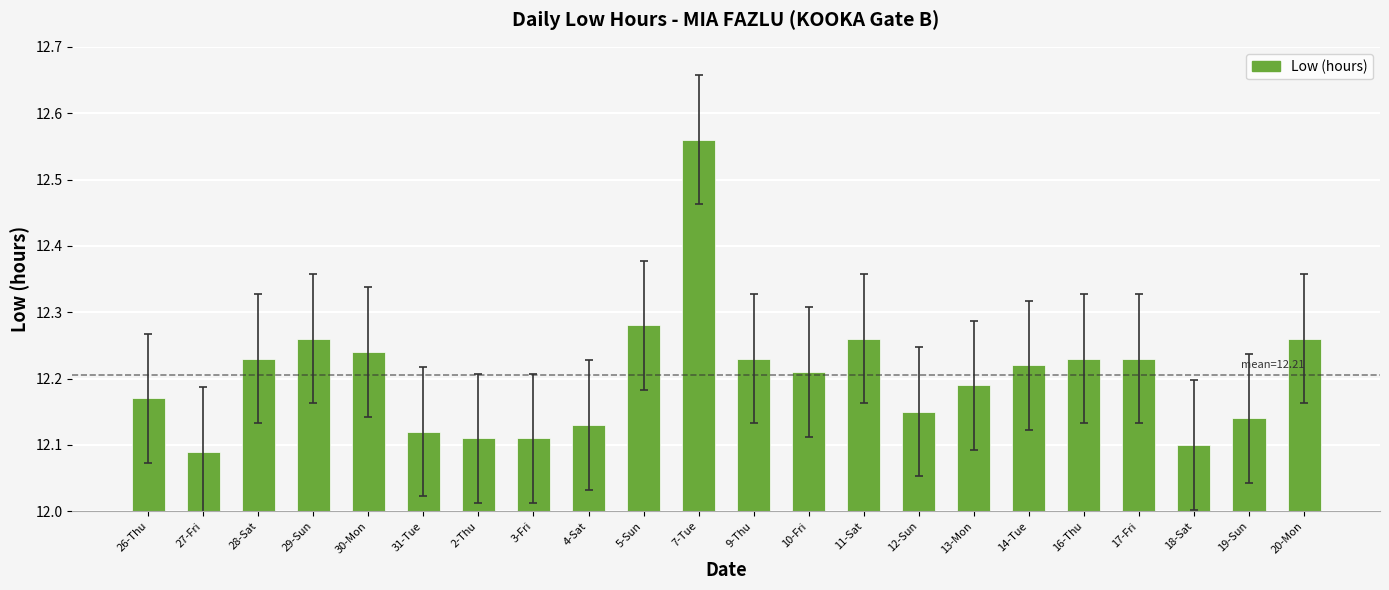

Which category has the lowest value across all series?

27-Fri